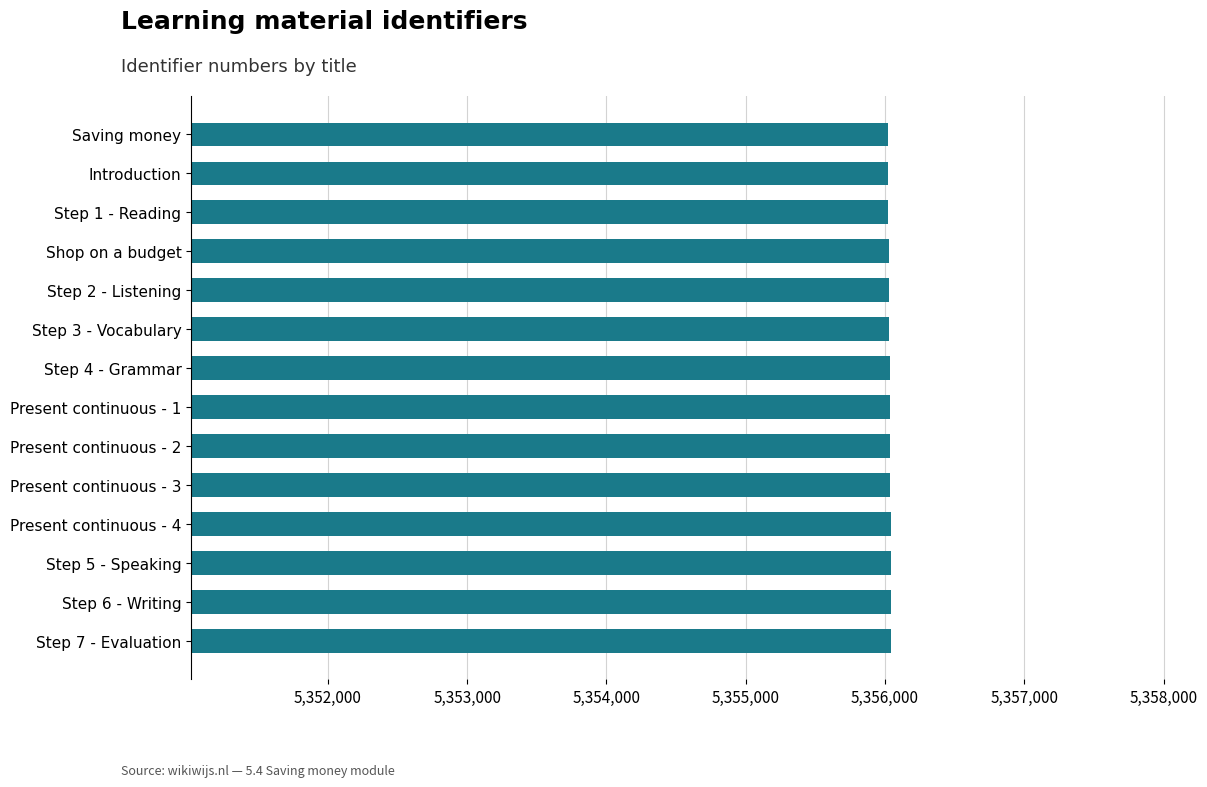

What is the sum of all values?

74984464